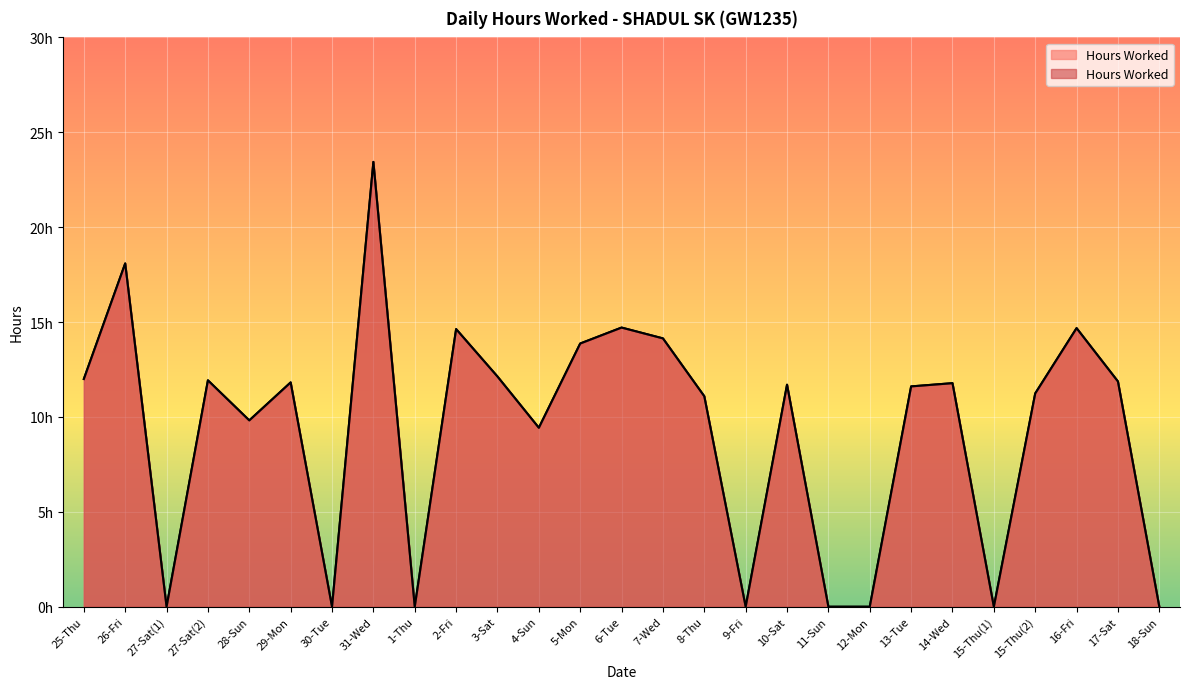

How many lines are shown in the chart?

1